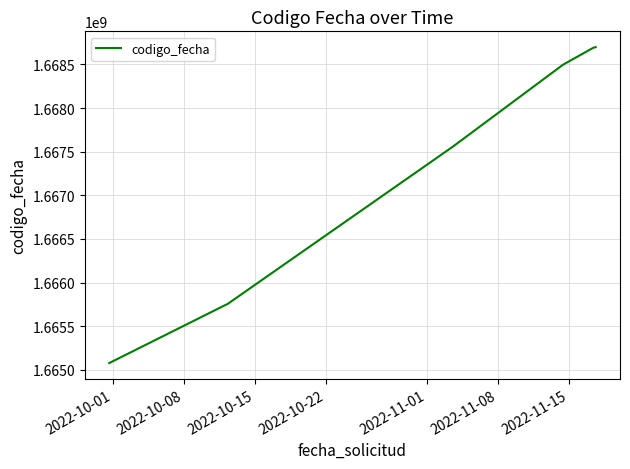

What is the difference between the second highest and second lowest values?

2940629